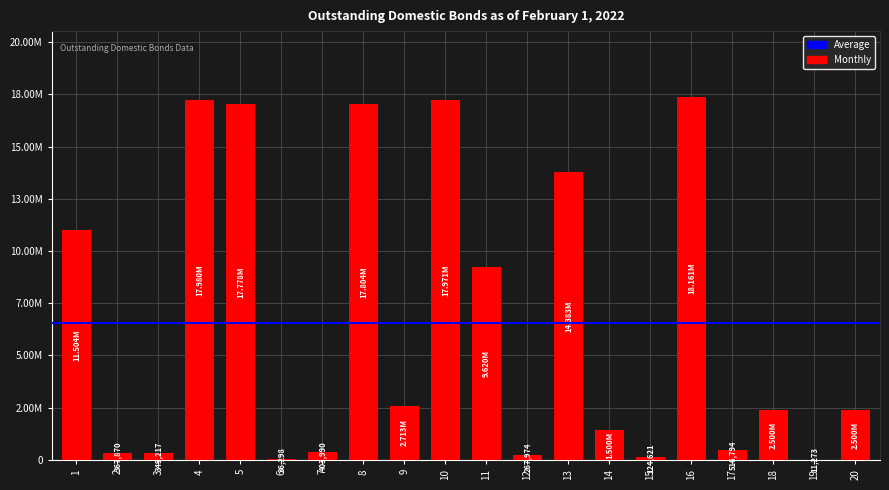

Are the bars horizontal?

No